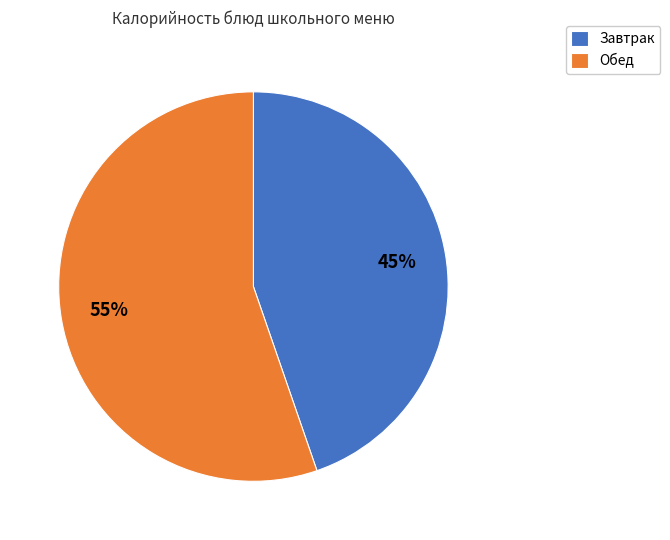

Rank the categories by value from lowest to highest.

Завтрак, Обед